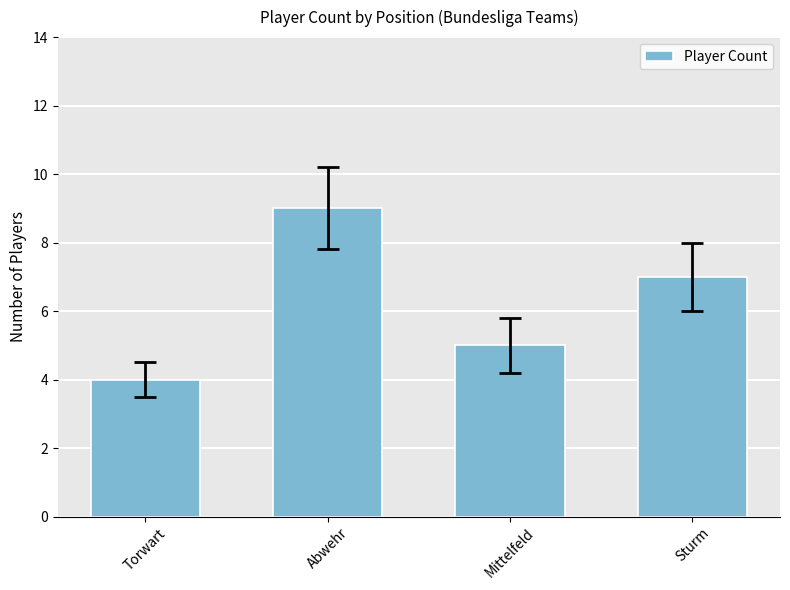

Reading left to right, transcribe all the data shown in this chart.

4	9	5	7